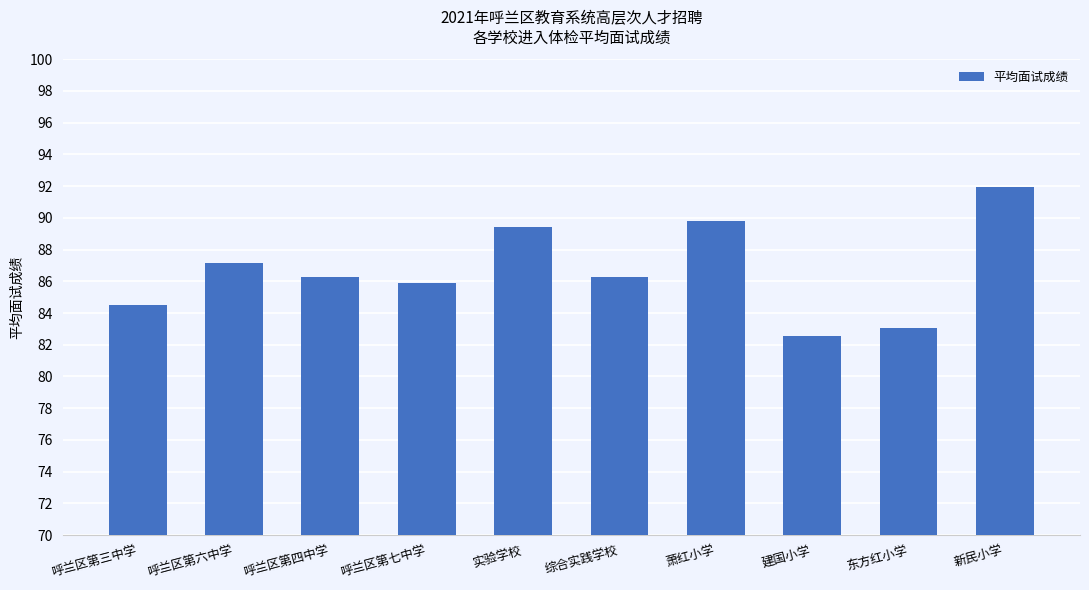

Does the chart contain any negative values?

No